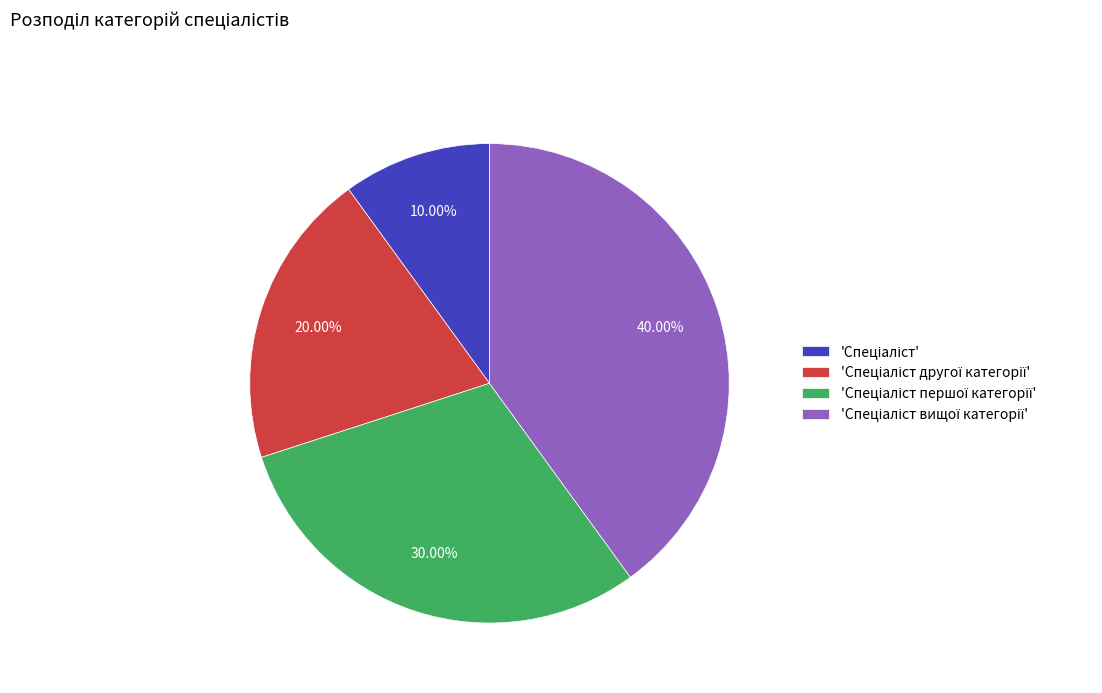

Does any single category account for the majority?

No